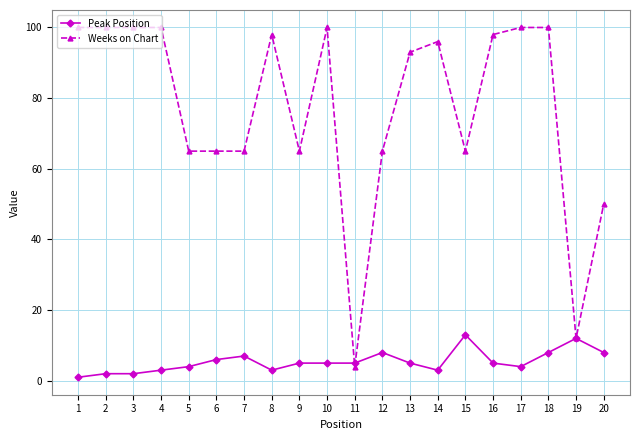

What is the difference between the highest and lowest values at 10?

95